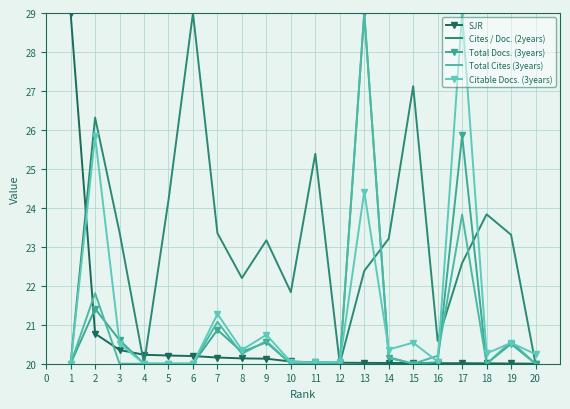

The value of Total Docs. (3years) at 18 is 20.0. True or false?

True